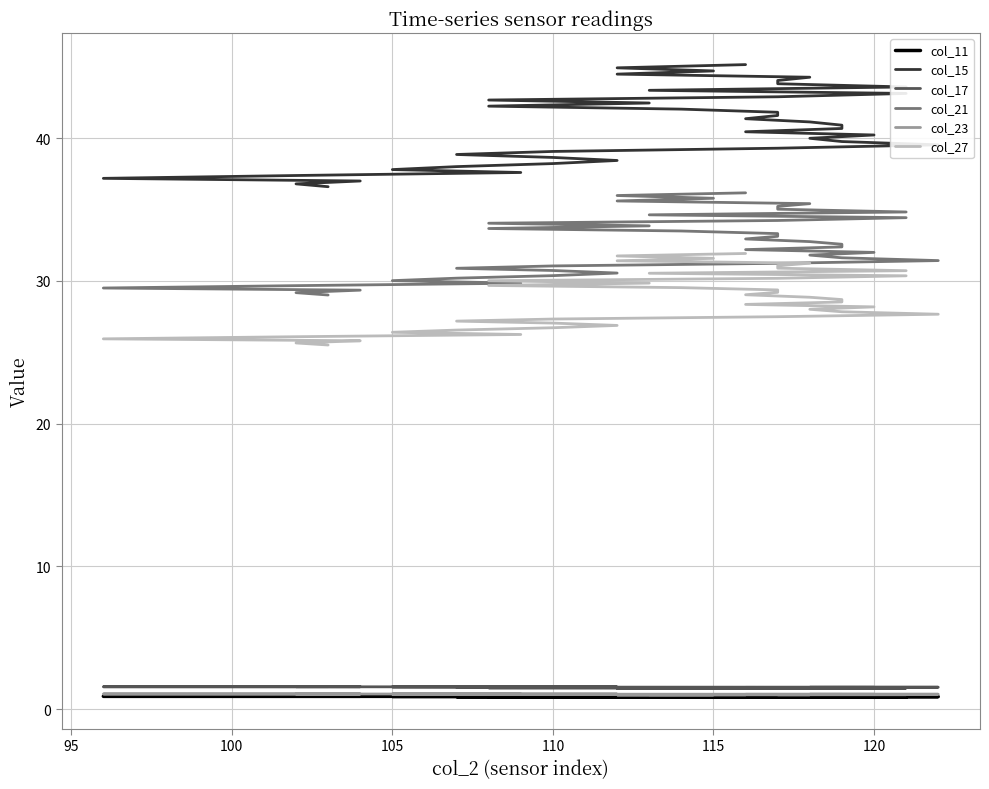

True or false: col_27 and col_17 intersect in this chart.

False